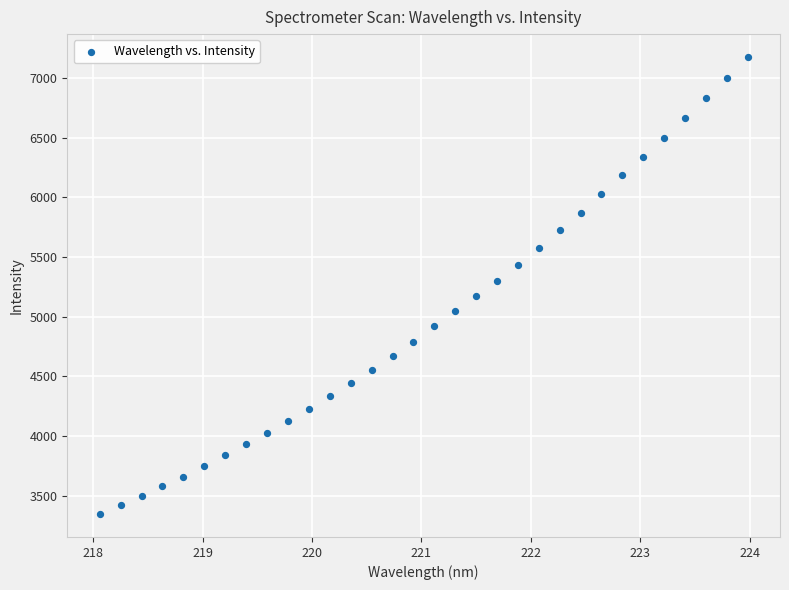

What is the range of Y values (max minus min)?

3829.7